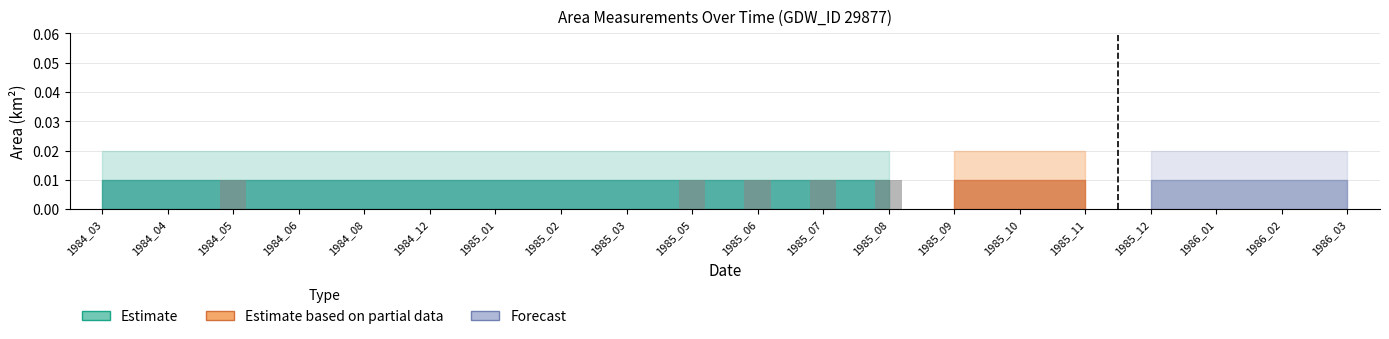

True or false: the data shows 0.0 at 1985_08.

True